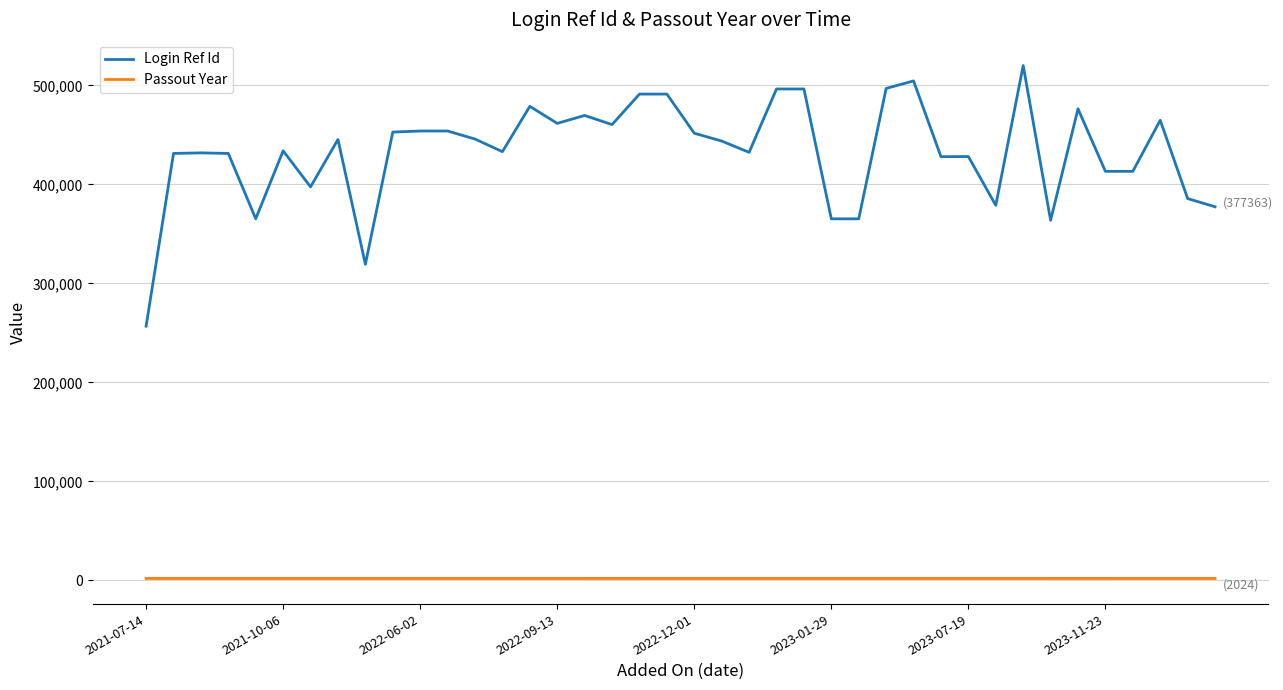

List the series in order of their overall mean, lowest first.

Passout Year, Login Ref Id